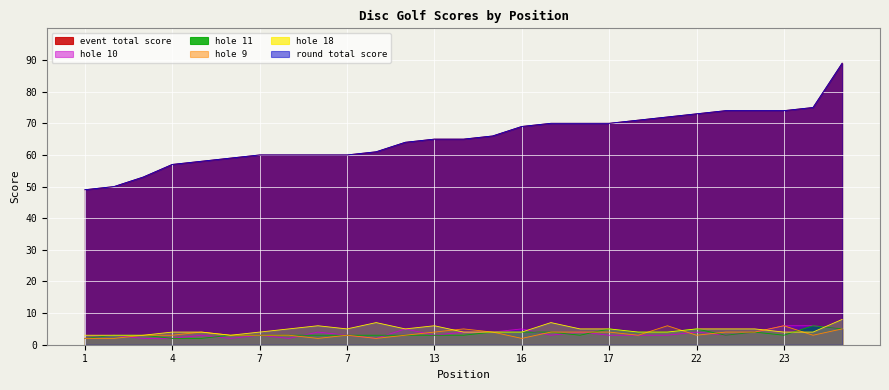

In hole_11, how many points are higher than both neighbors (excluding endpoints)?

4